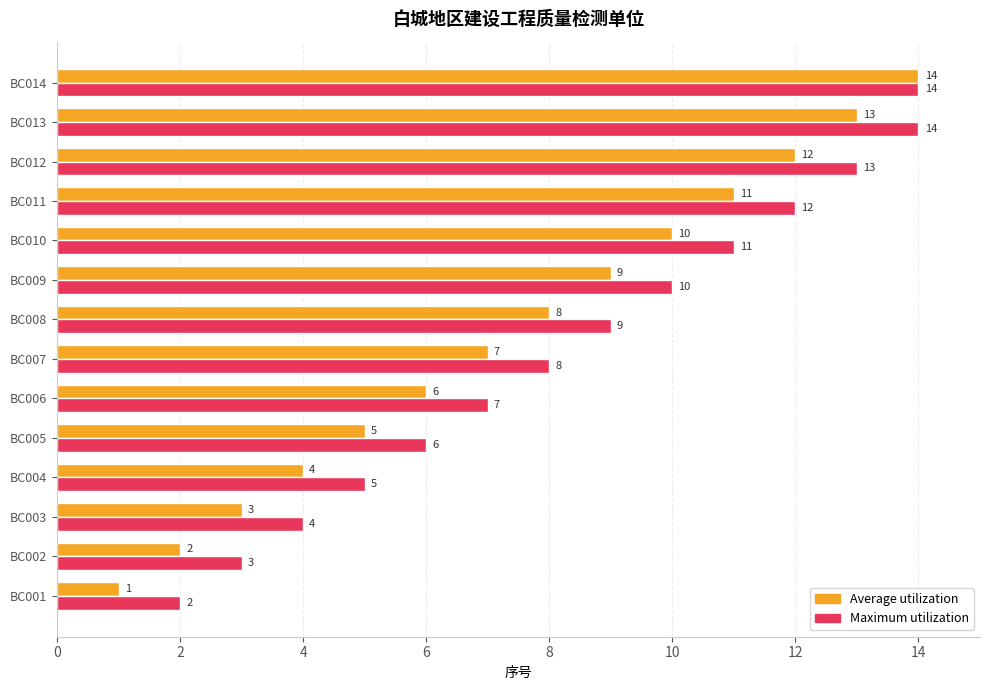

At BC011, list the series in order from largest to smallest.

Maximum utilization, Average utilization